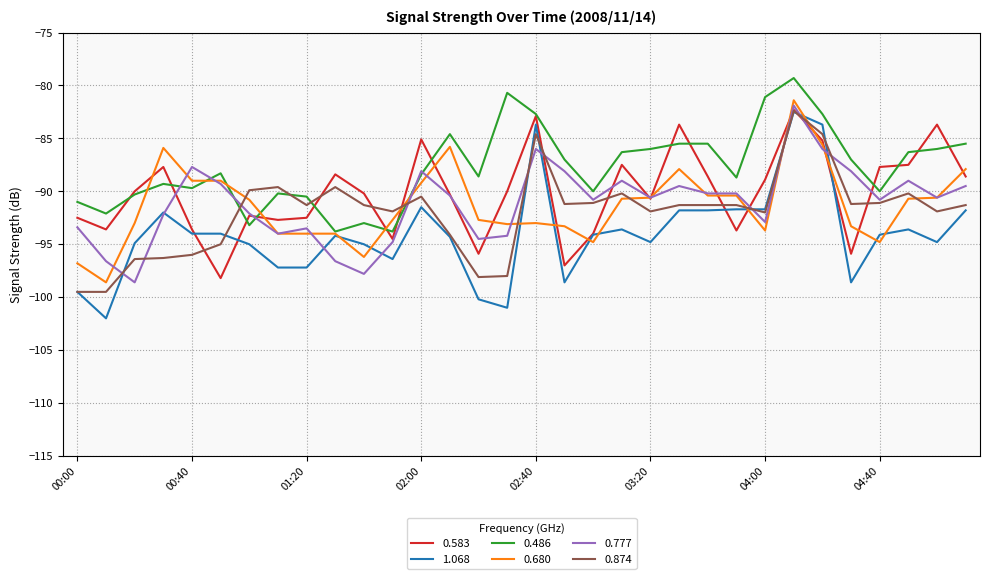

What is the maximum value shown in the chart?

-79.3